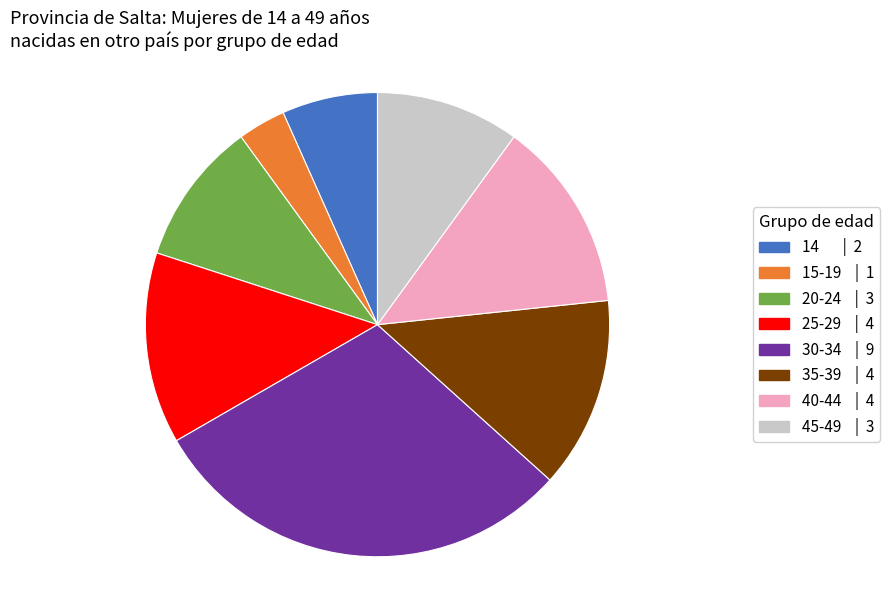

How many slices are in this pie chart?

8